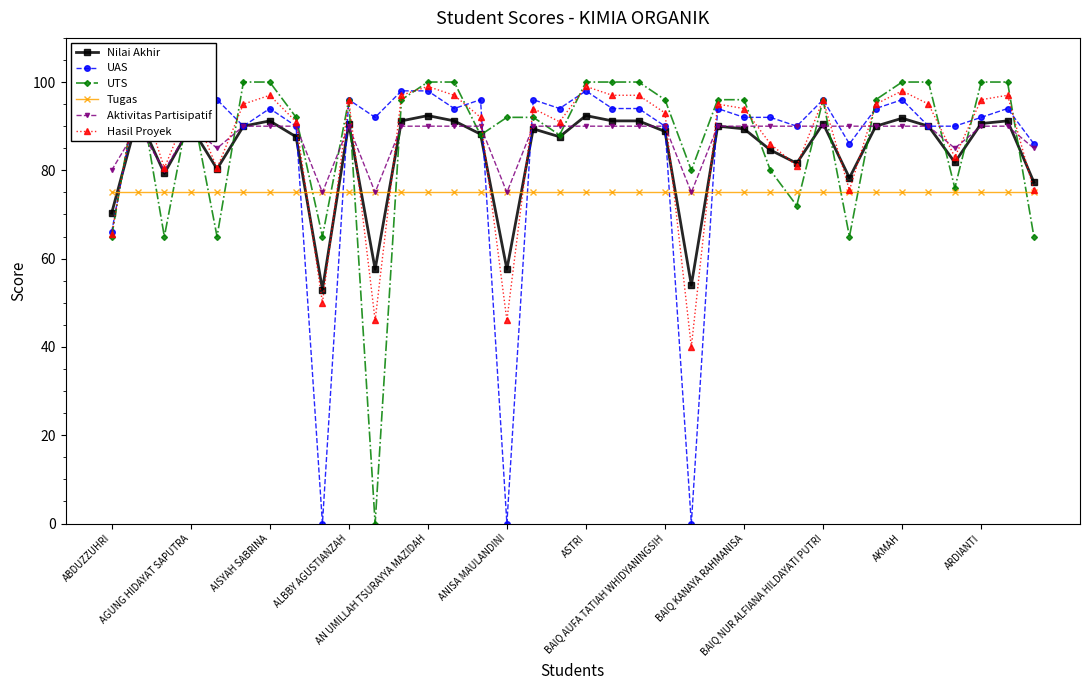

Rank the series by their maximum value, from highest to lowest.

UTS, Hasil Proyek, UAS, Nilai Akhir, Aktivitas Partisipatif, Tugas